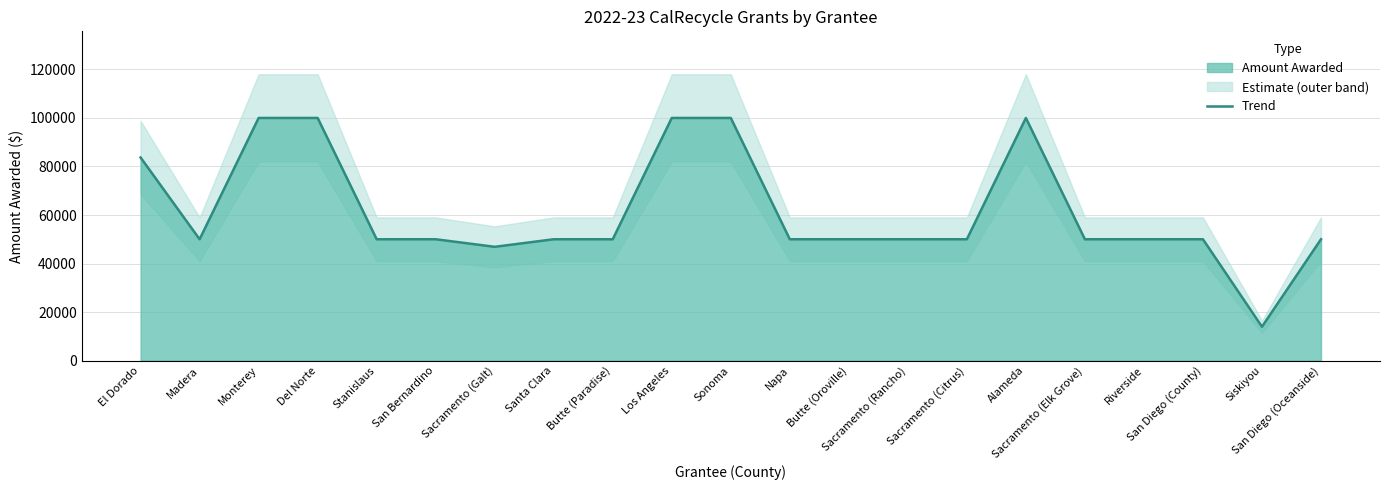

What is the value of the 14th point from the left?

50000